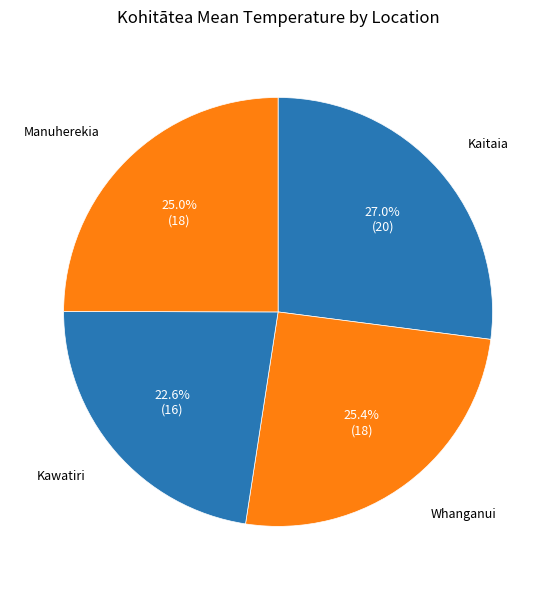

Do Whanganui and Kaitaia together represent more than half of the pie?

Yes